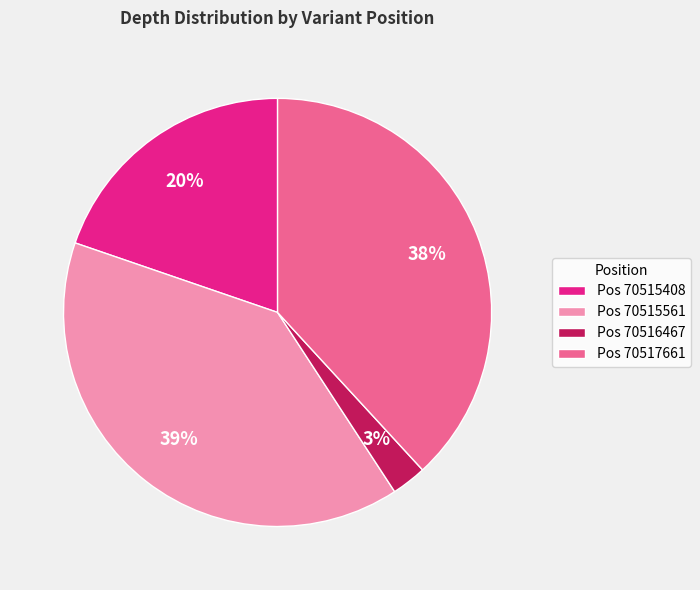

True or false: Pos 70517661 accounts for 38% of the total.

True